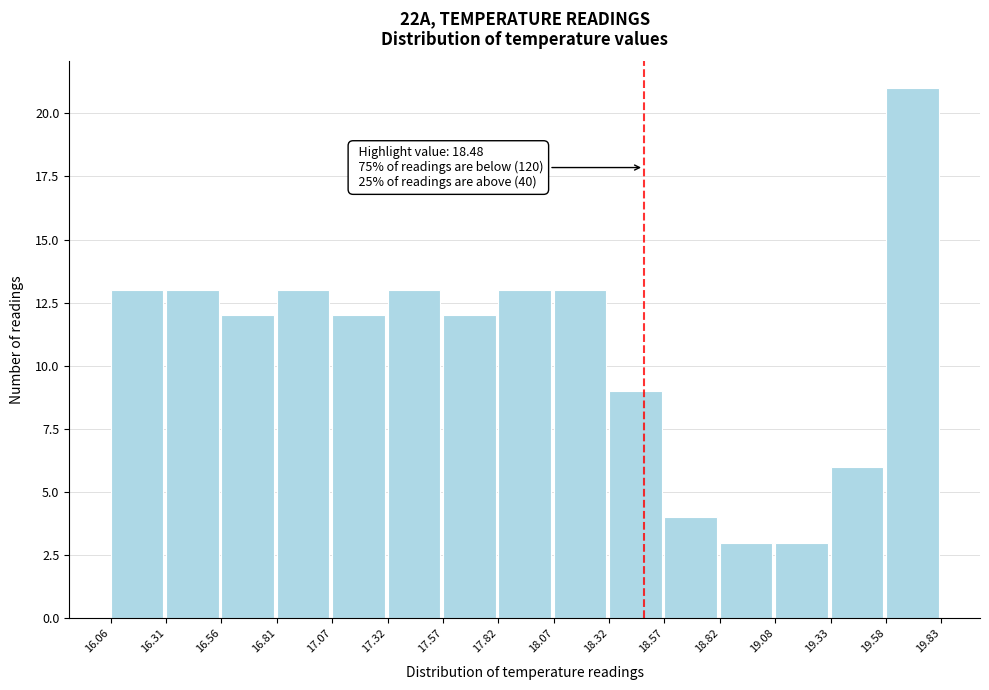

Over which range of the x-axis is the bar tallest?

19.58 to 19.83